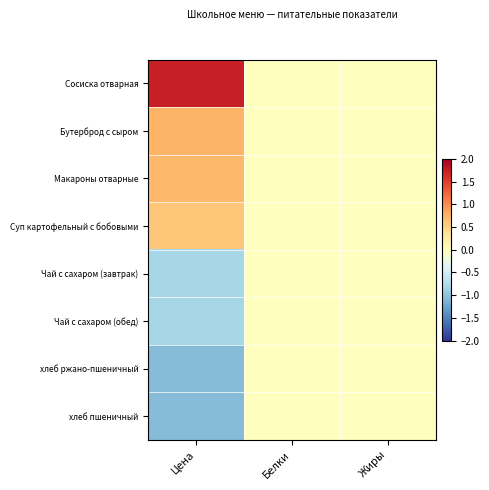

Between Цена and Белки, which is larger?

Цена